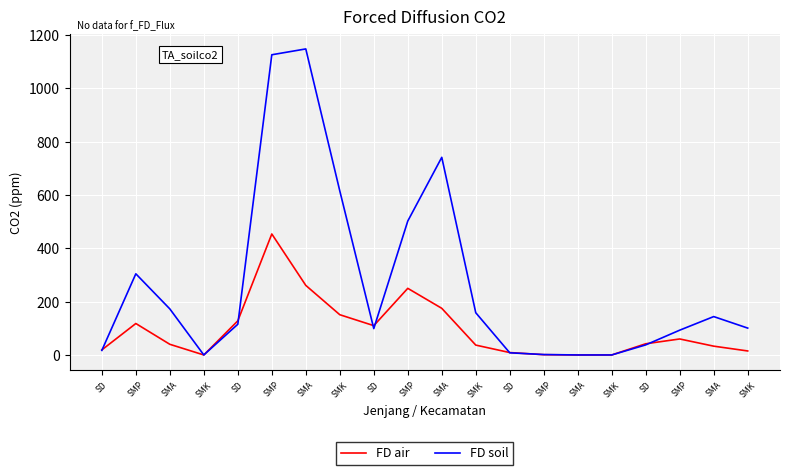

What is the sum of the FD soil values at SMP and SMK?

603.3